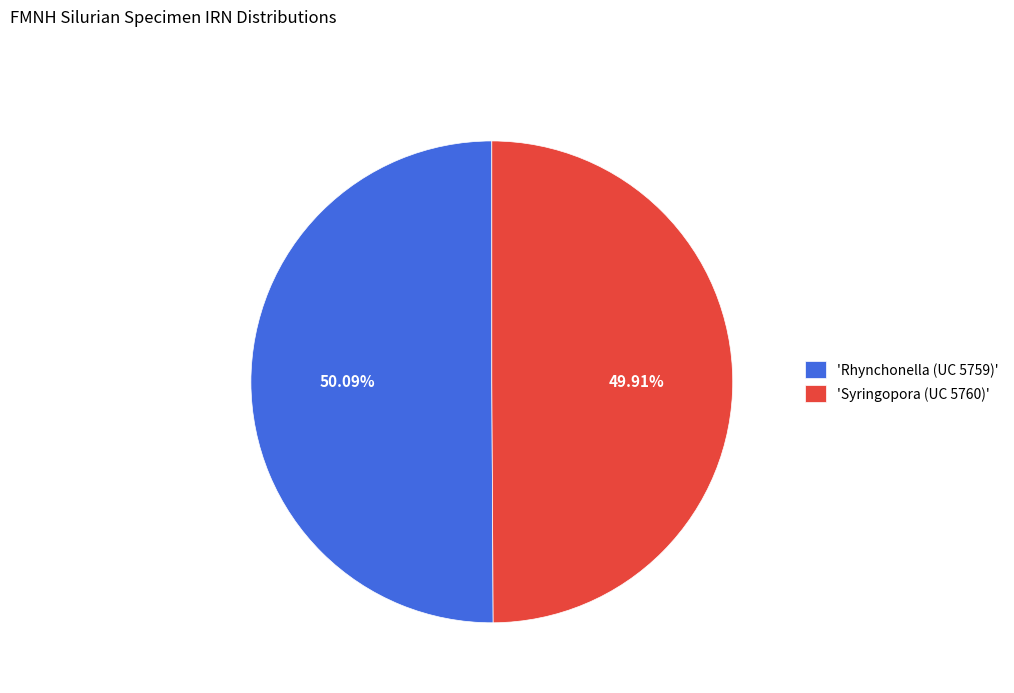

Approximately how many times larger is the value at 'Syringopora (UC 5760)' compared to 'Rhynchonella (UC 5759)'?

1.0